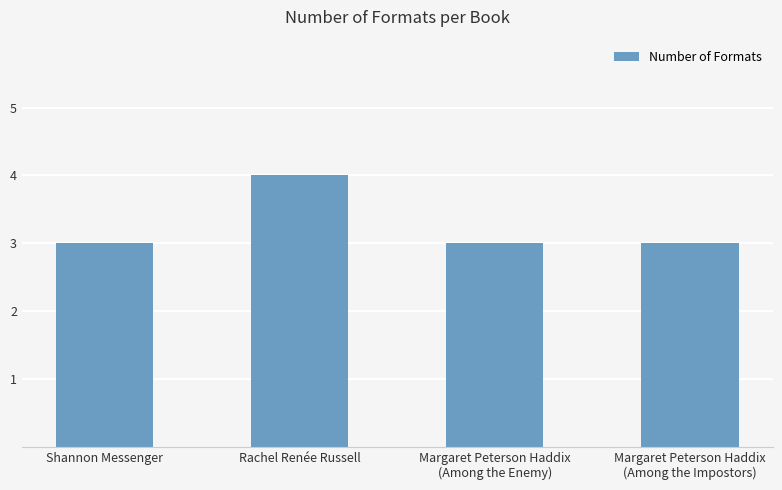

Reading right to left, list all the values displayed in this chart.

Margaret Peterson Haddix
(Among the Impostors)=3	Margaret Peterson Haddix
(Among the Enemy)=3	Rachel Renée Russell=4	Shannon Messenger=3